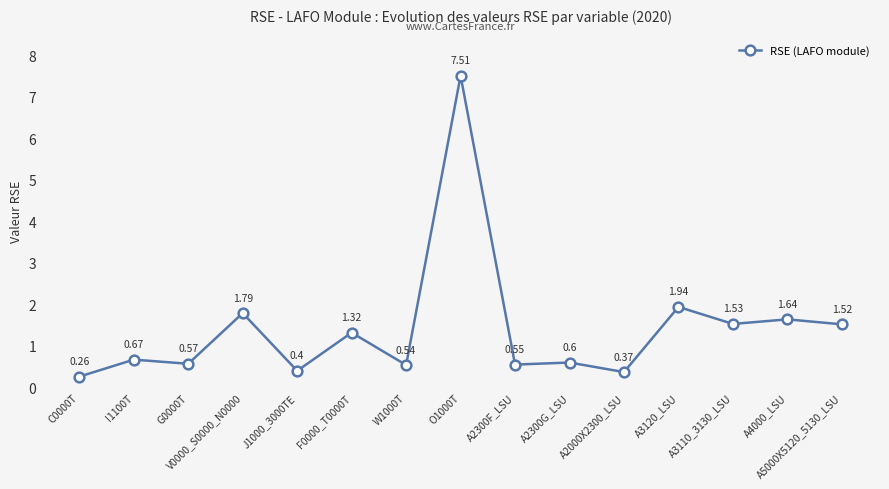

True or false: the data has more than 1 interior local peaks.

True